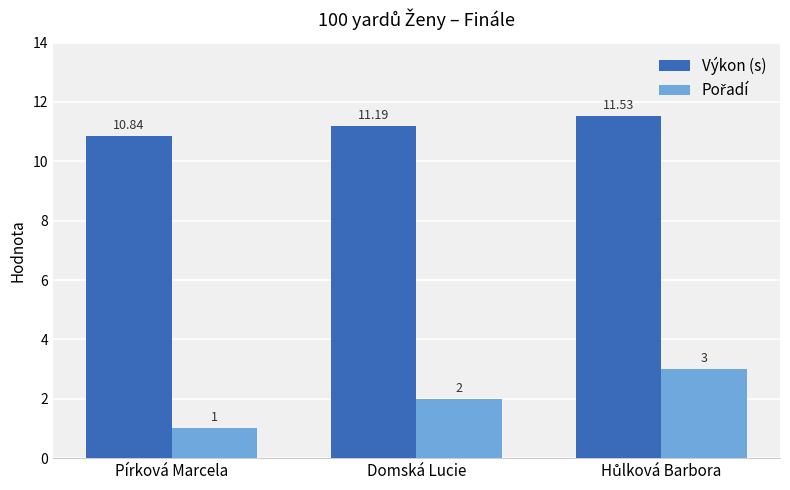

At which label is Výkon (s) closest to 11?

Pírková Marcela